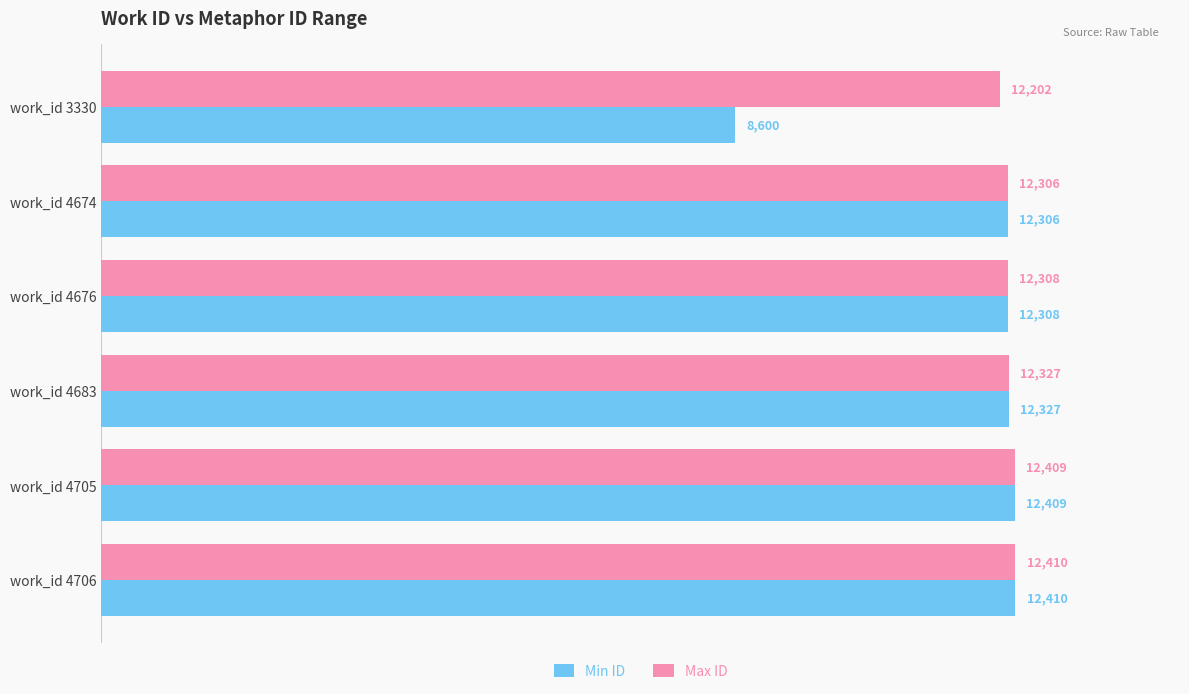

What is the total value across all series at work_id 4674?

24612